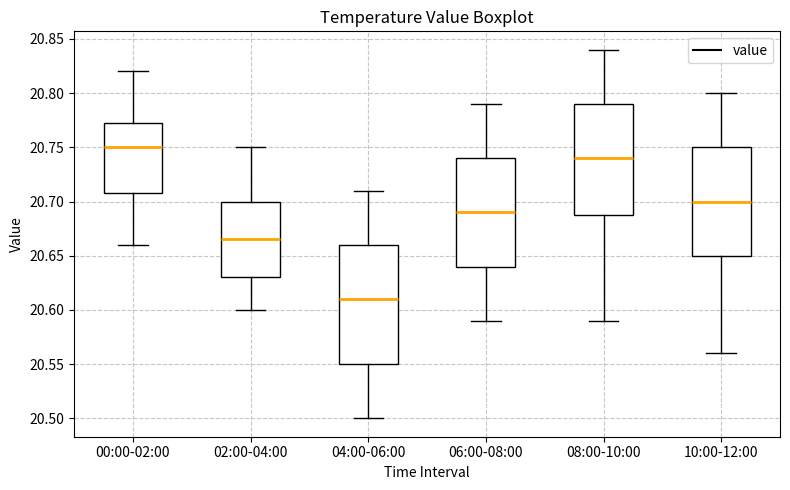

Reading left to right, transcribe this box plot: for each box, give where its median line is, the range the box spans, and where its two whiskers end, as read against the y-axis. The values are not printed on the chart, so give them approximately, as read against the axis.

00:00-02:00: median 20.750, box 20.710 to 20.775, whiskers 20.660 to 20.820
02:00-04:00: median 20.665, box 20.630 to 20.700, whiskers 20.600 to 20.750
04:00-06:00: median 20.610, box 20.550 to 20.660, whiskers 20.500 to 20.710
06:00-08:00: median 20.690, box 20.640 to 20.740, whiskers 20.590 to 20.790
08:00-10:00: median 20.740, box 20.690 to 20.790, whiskers 20.590 to 20.840
10:00-12:00: median 20.700, box 20.650 to 20.750, whiskers 20.560 to 20.800